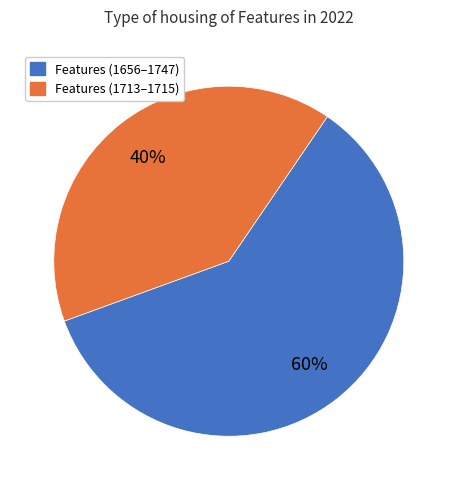

What percentage is the Features (1713–1715) slice, to the nearest percent?

40%